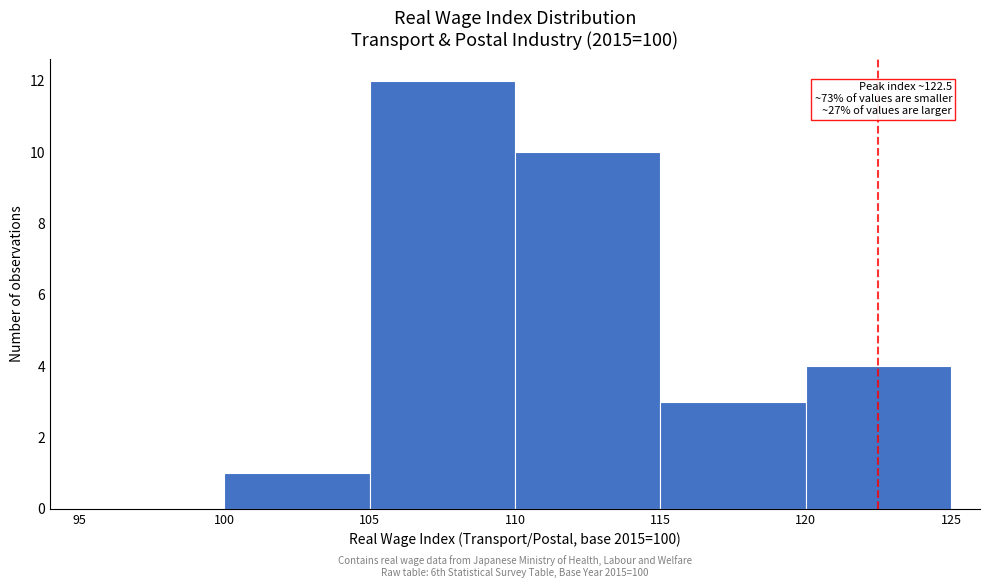

Which range on the x-axis has the tallest bar?

105 to 110